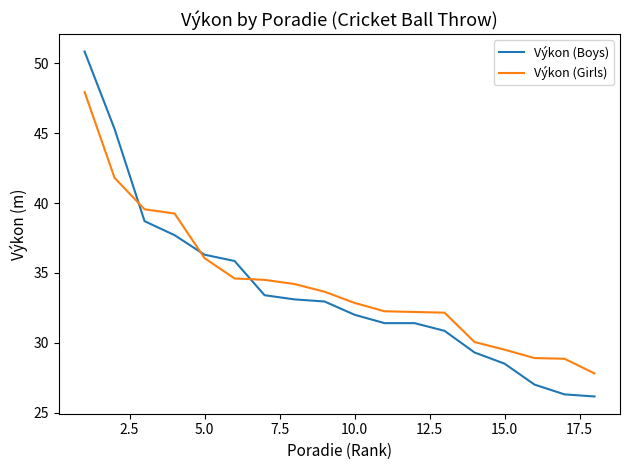

Rank the series by their maximum value, from lowest to highest.

Výkon (Girls), Výkon (Boys)